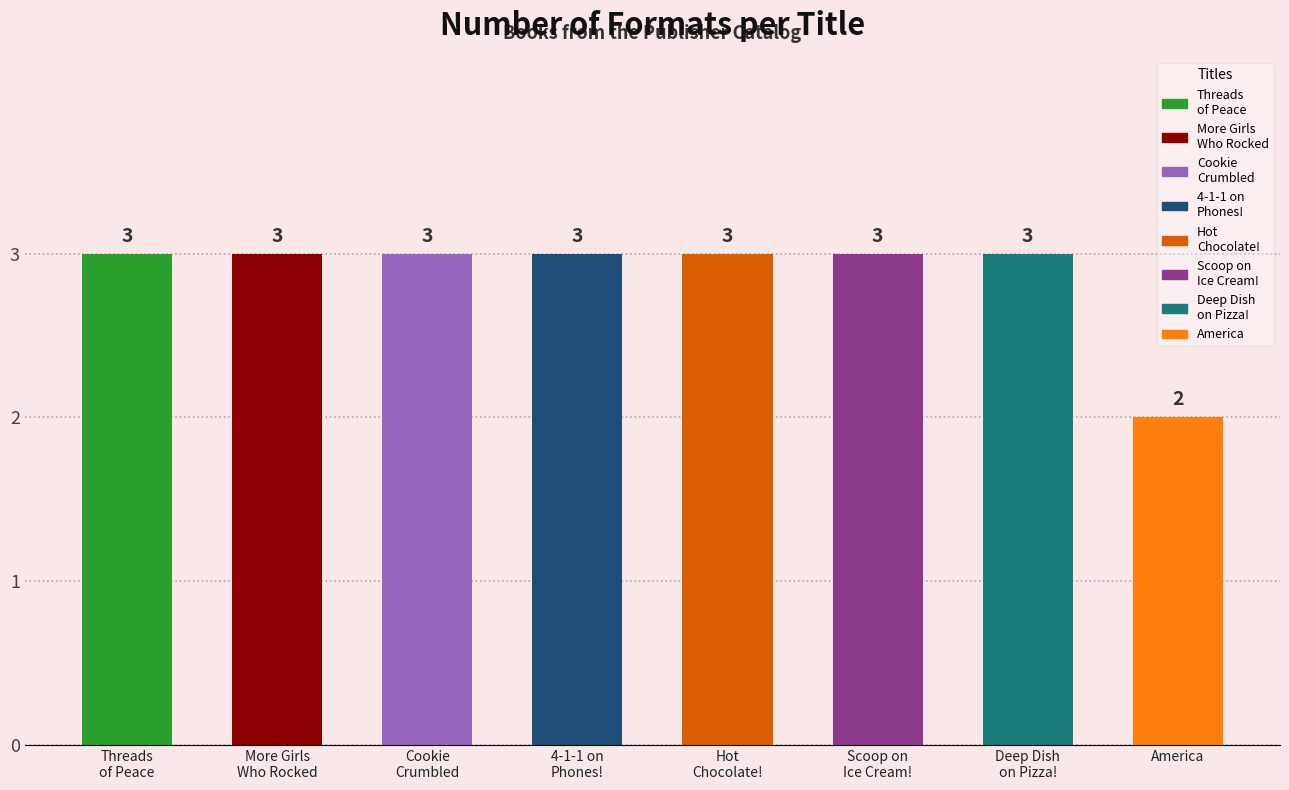

Reading left to right, extract all data points from this chart.

3	3	3	3	3	3	3	2